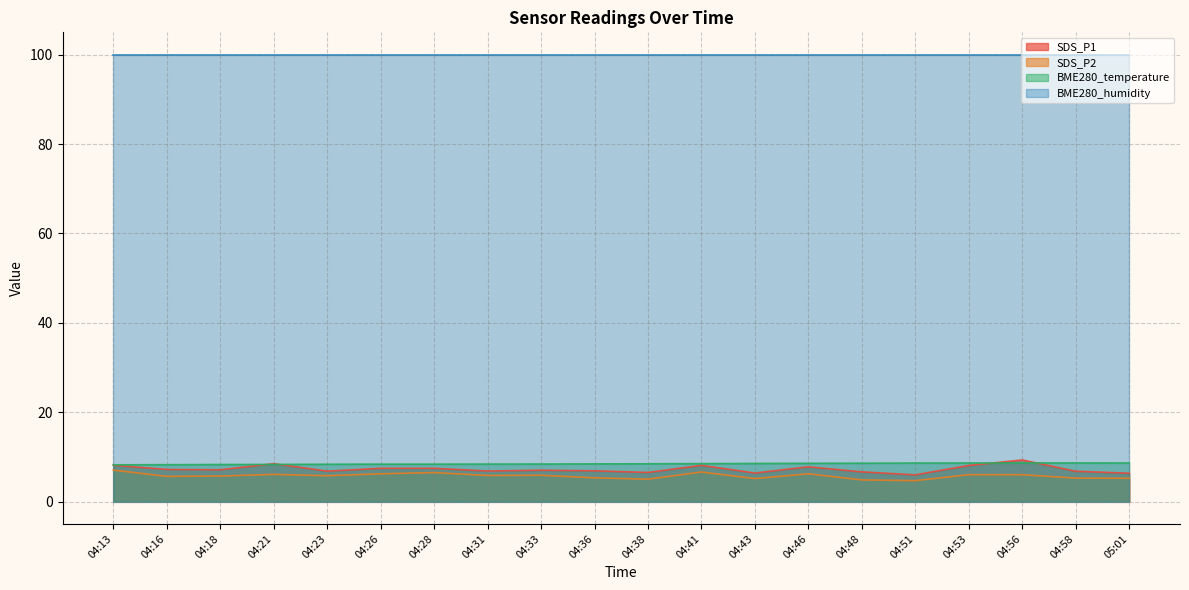

Is it true that SDS_P1 equals 7.8 at 04:46?

True